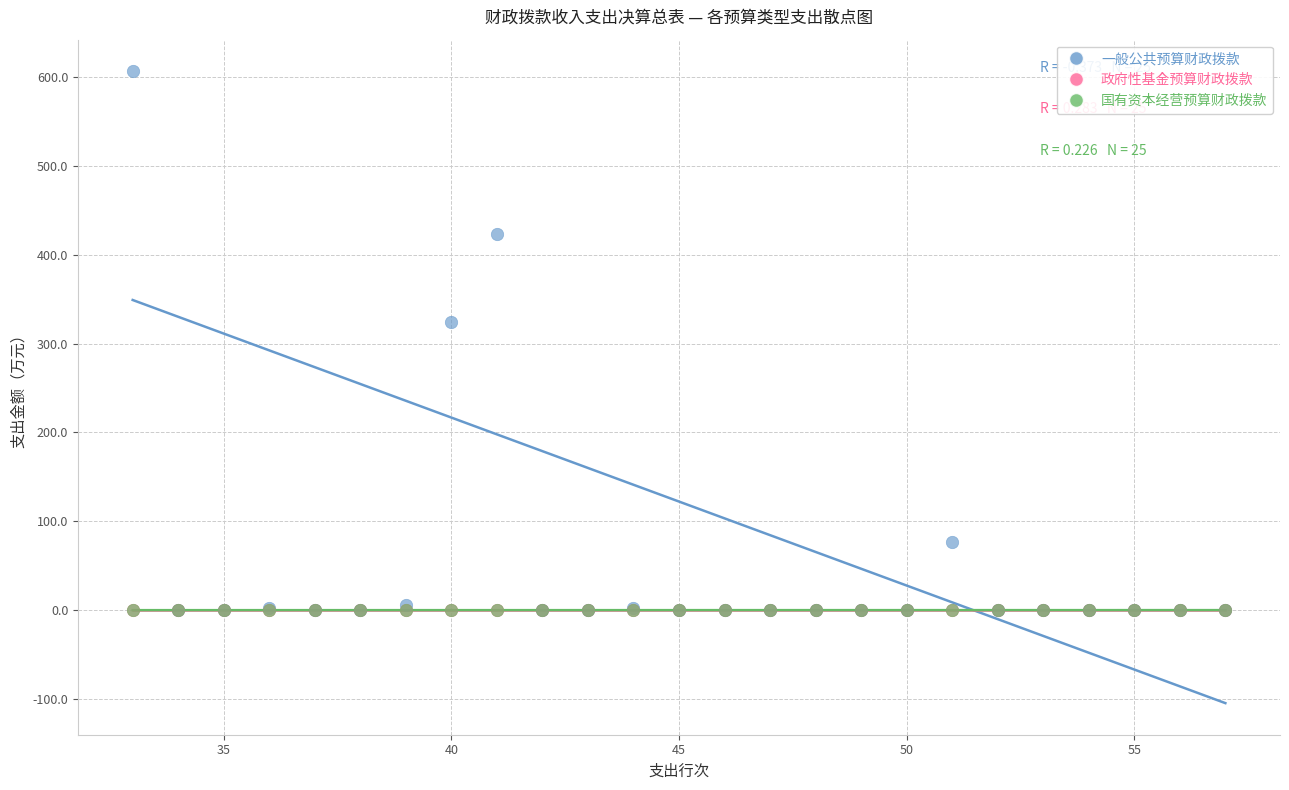

Which series reaches the maximum Y coordinate?

一般公共预算财政拨款